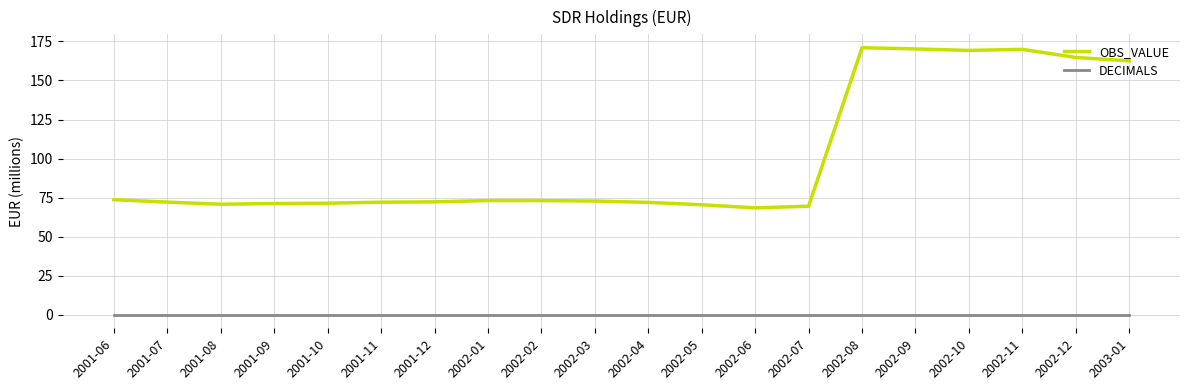

What is the difference between the OBS_VALUE values at 2002-10 and 2001-11?

97.1